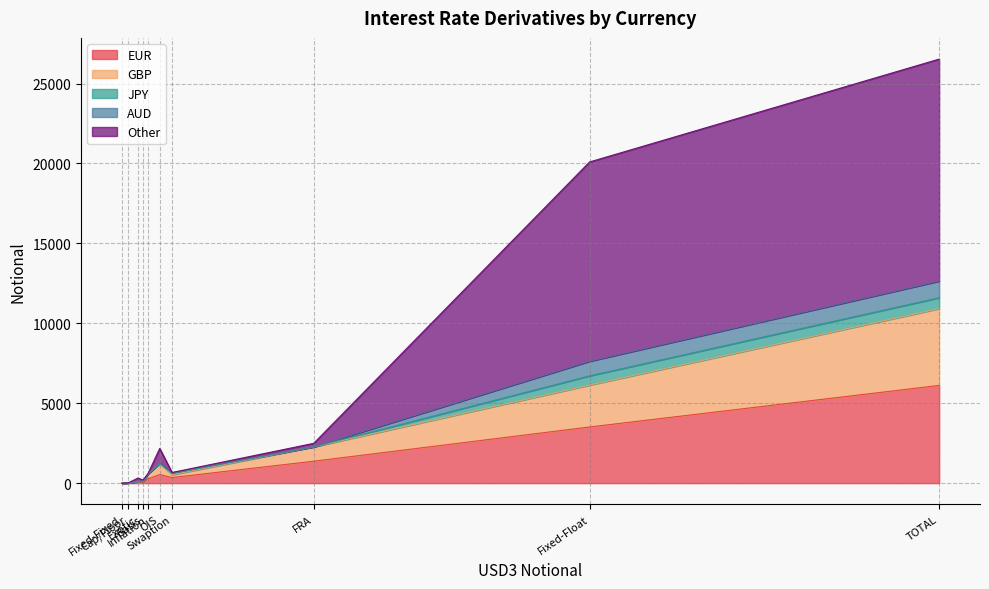

Count the number of data series in this chart.

5